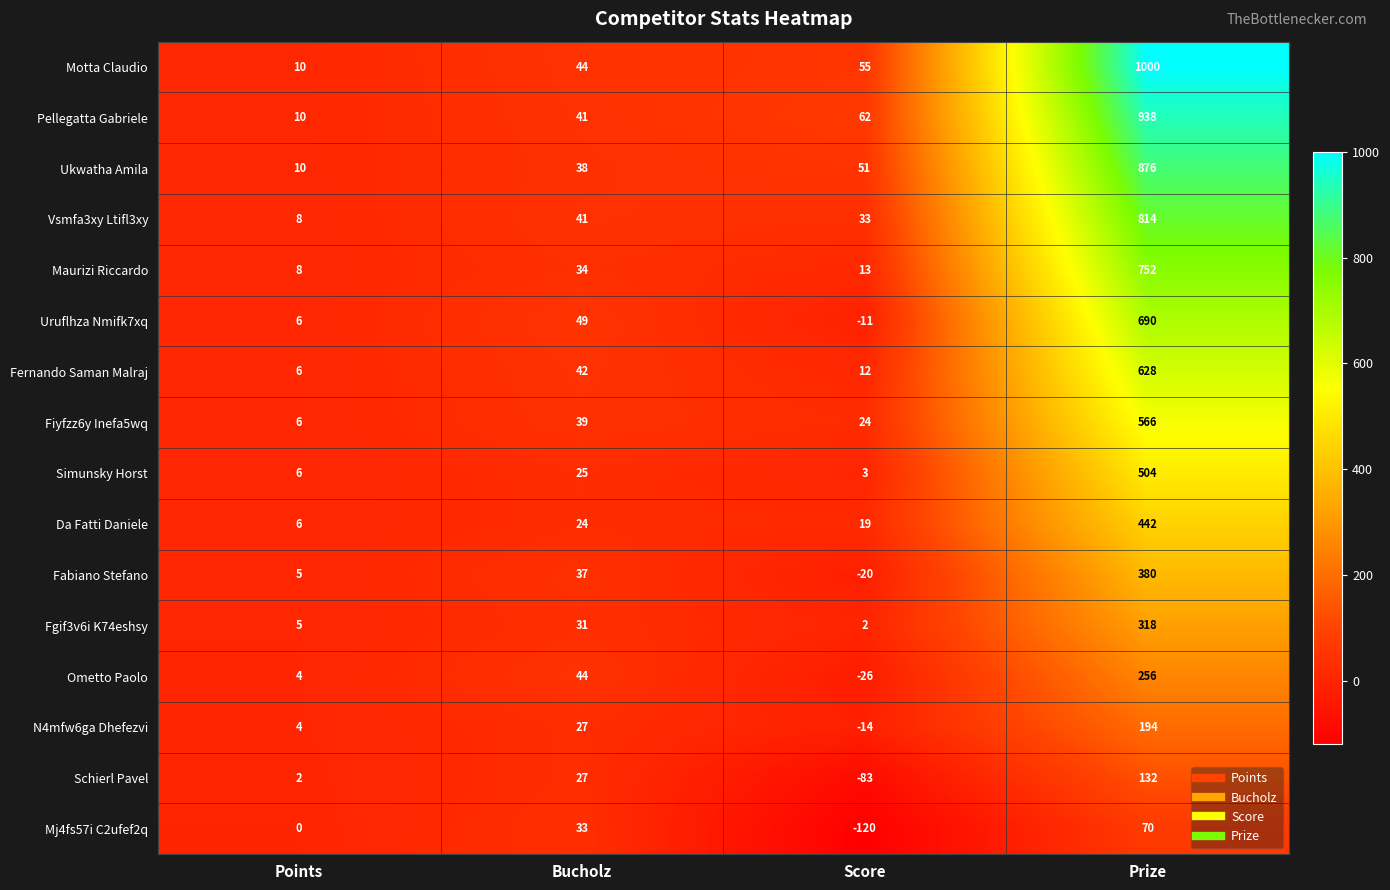

The value of Vsmfa3xy Ltifl3xy at Score is 10. True or false?

False